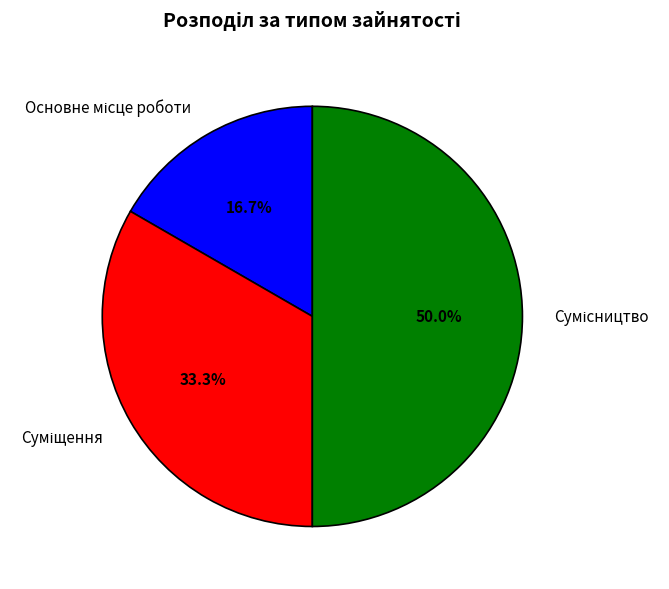

What is the ratio of the value at Суміщення to the value at Сумісництво?

0.7